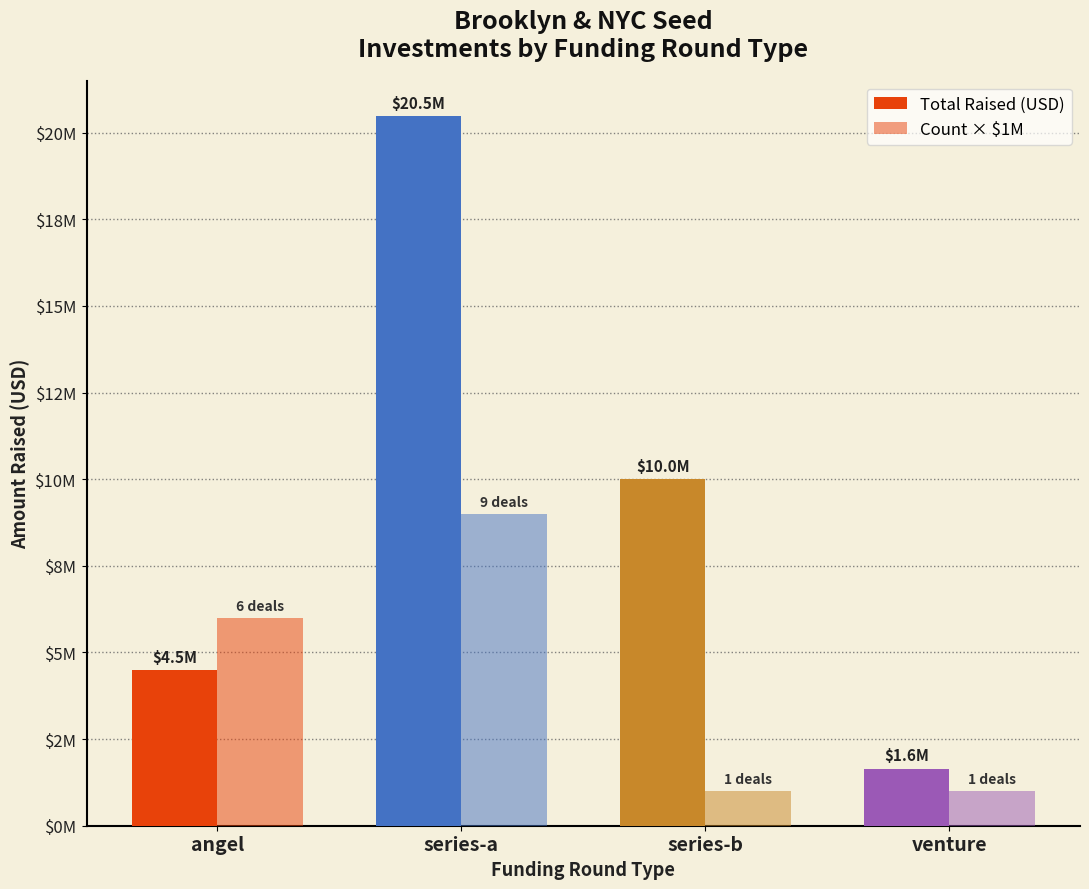

How many Count × $1M values are between 1000000 and 9000000?

4